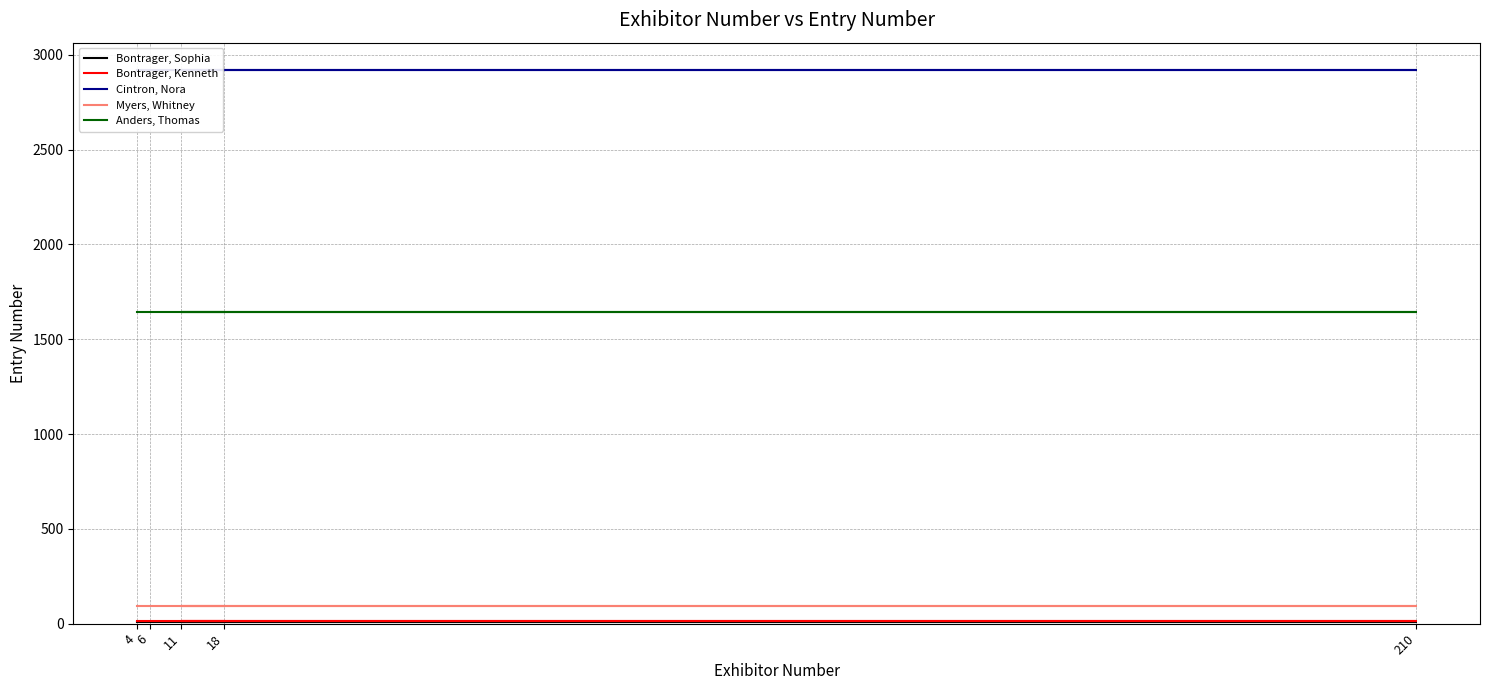

True or false: Myers, Whitney and Cintron, Nora intersect in this chart.

False